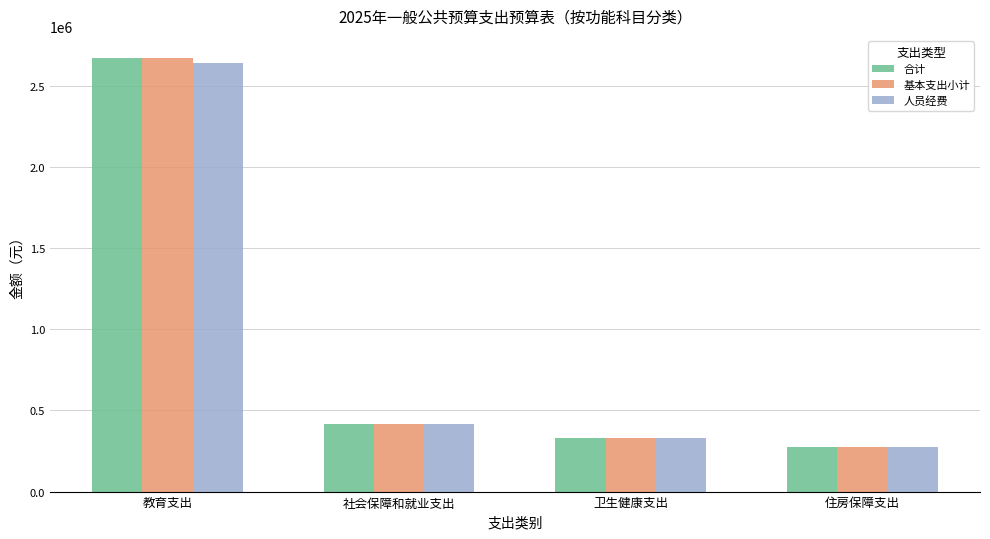

What is the difference between the maximum and minimum values in the 合计 series?

2401318.4